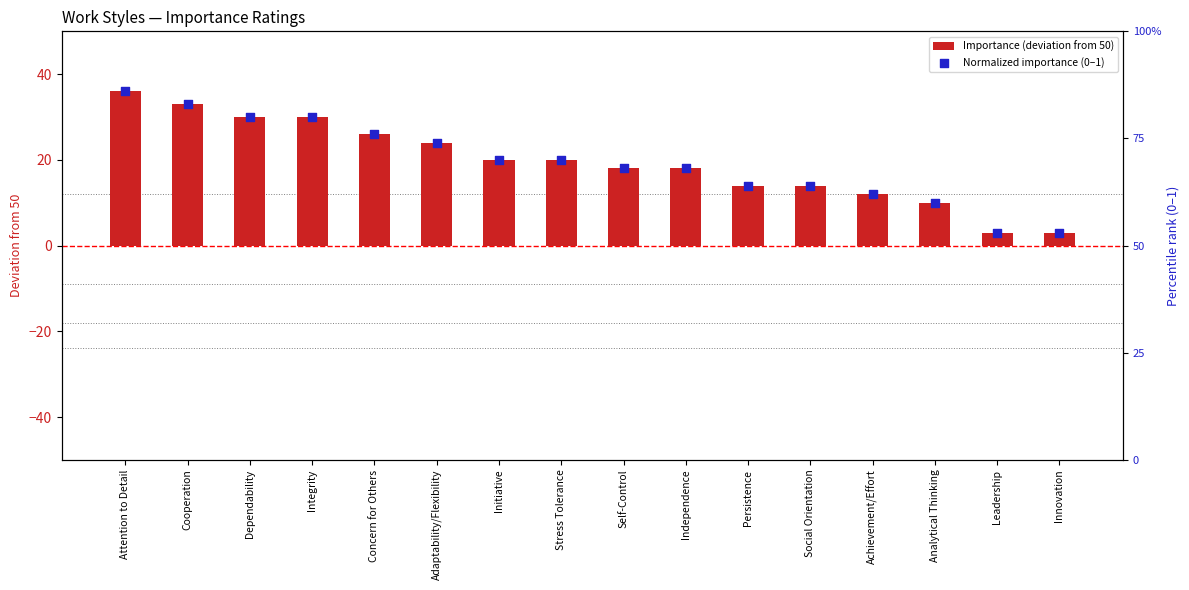

Is the value of Importance (deviation from 50) at Initiative greater than the value of Normalized importance (0–1) at Concern for Others?

Yes